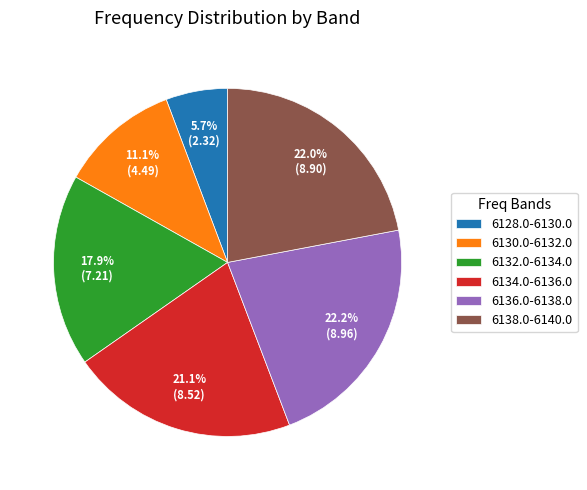

Combined, do 6134.0-6136.0 and 6130.0-6132.0 account for over 50%?

No